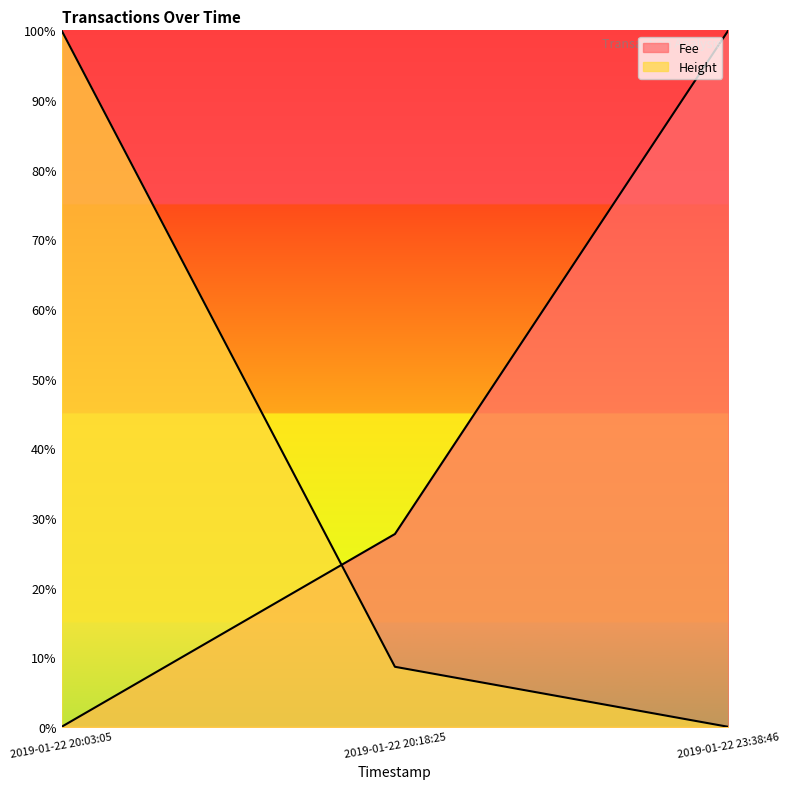

What is the total value across all series at 2019-01-22 20:03:05?

1.0